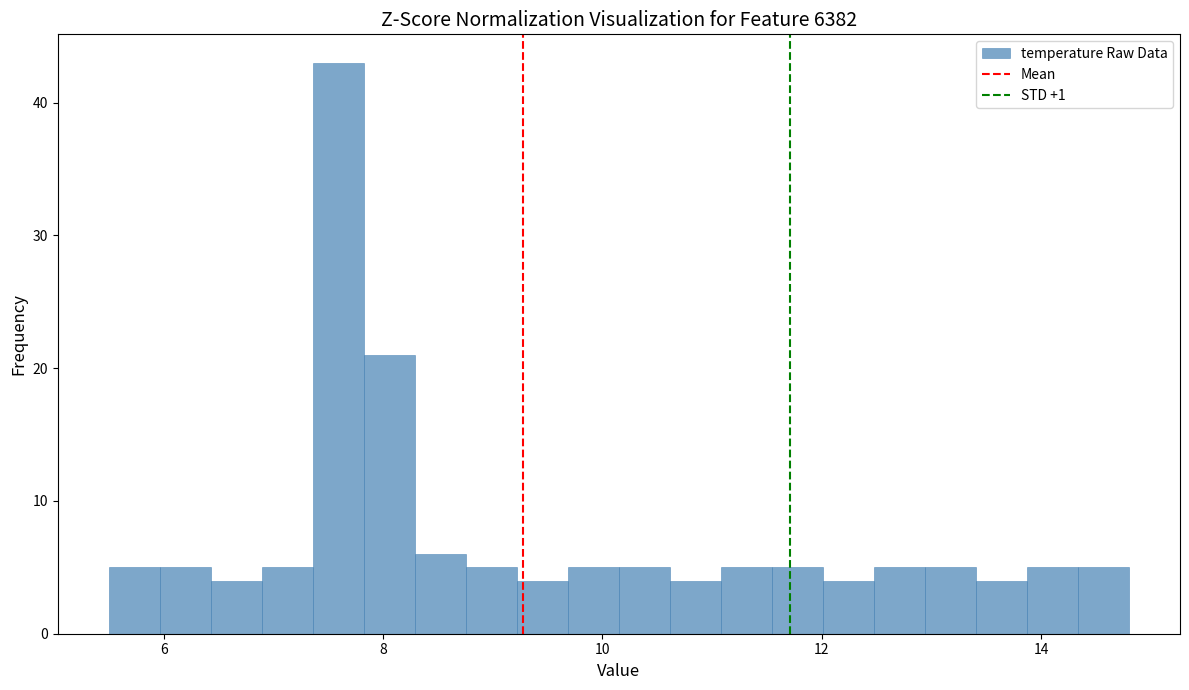

Read against the x-axis, roughly where is the centre of the tallest bar?

7.6